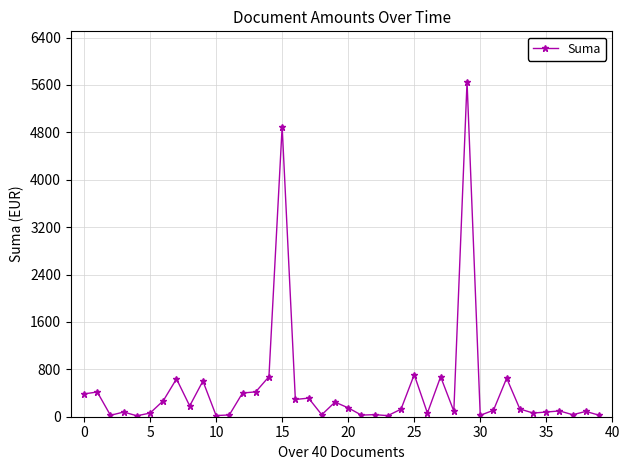

What is the smallest value displayed?

16.0